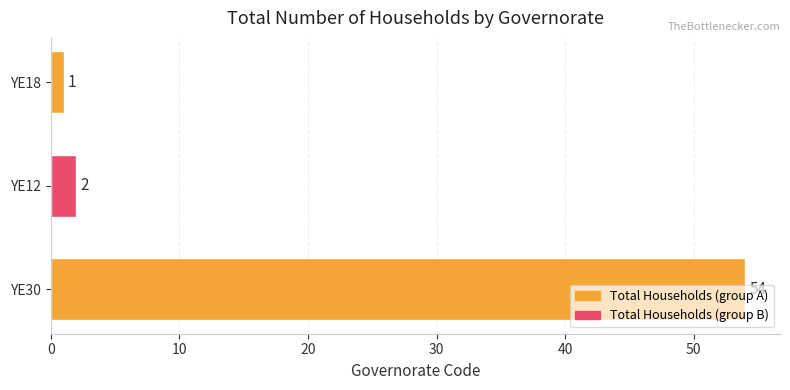

List the labels in order of value, largest first.

YE30, YE12, YE18